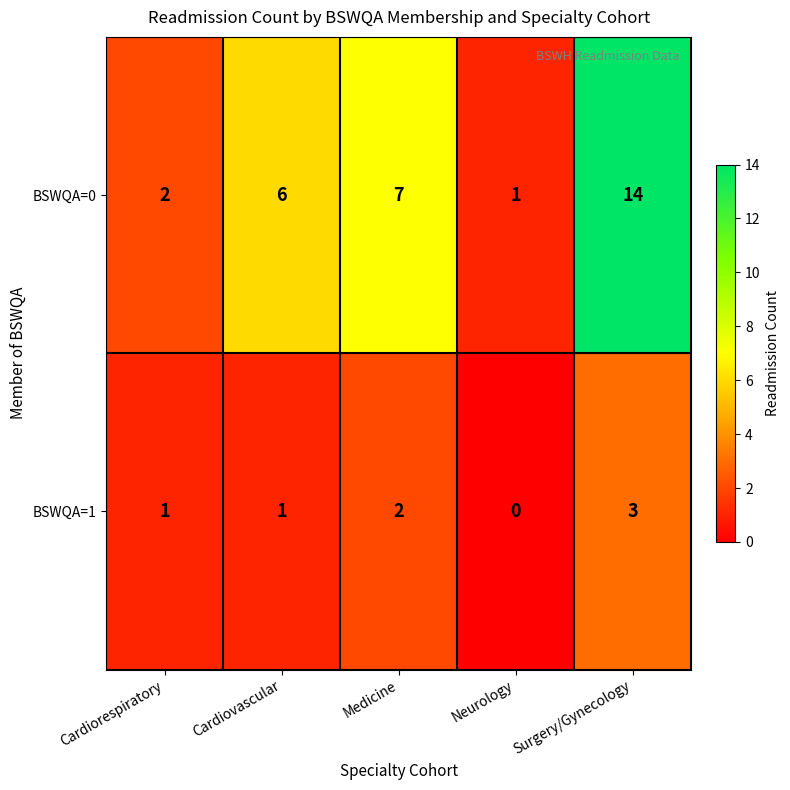

Which series has the largest total across all categories?

BSWQA=0